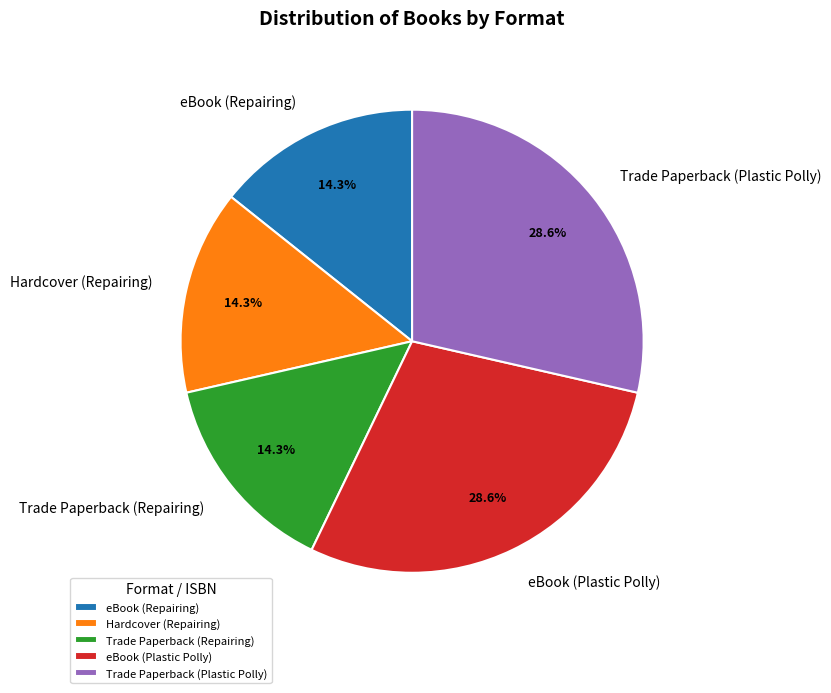

Combined, what portion of the pie is Trade Paperback (Repairing) and eBook (Plastic Polly)?

42.9%